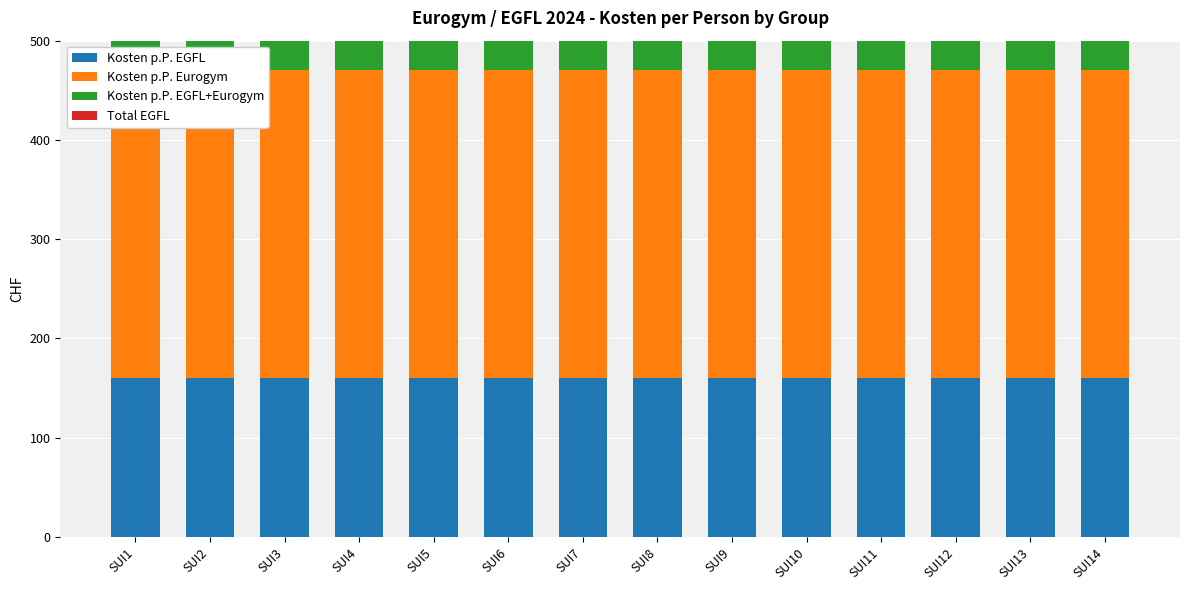

Rank the series by their maximum value, from highest to lowest.

Kosten p.P. EGFL+Eurogym, Kosten p.P. Eurogym, Kosten p.P. EGFL, Total EGFL